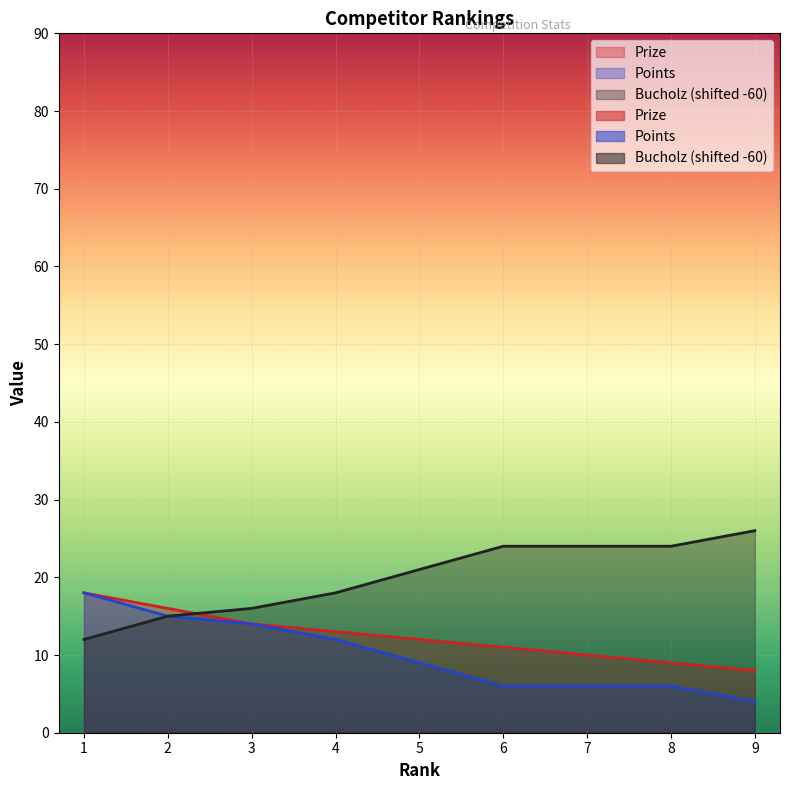

How many values in the Points series are below 9?

4